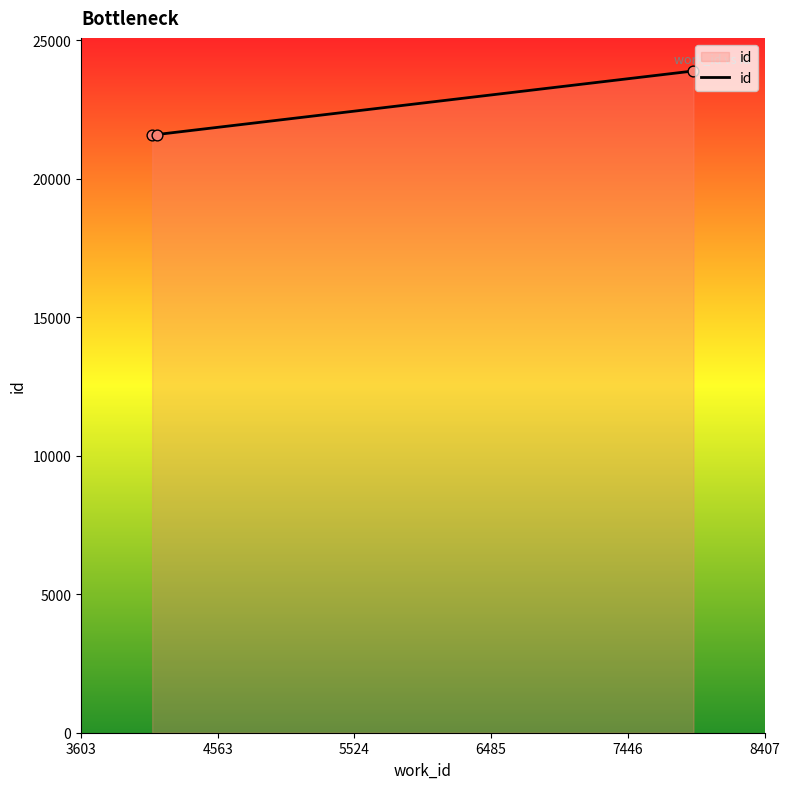

What is the difference between the maximum and second lowest values?

2295